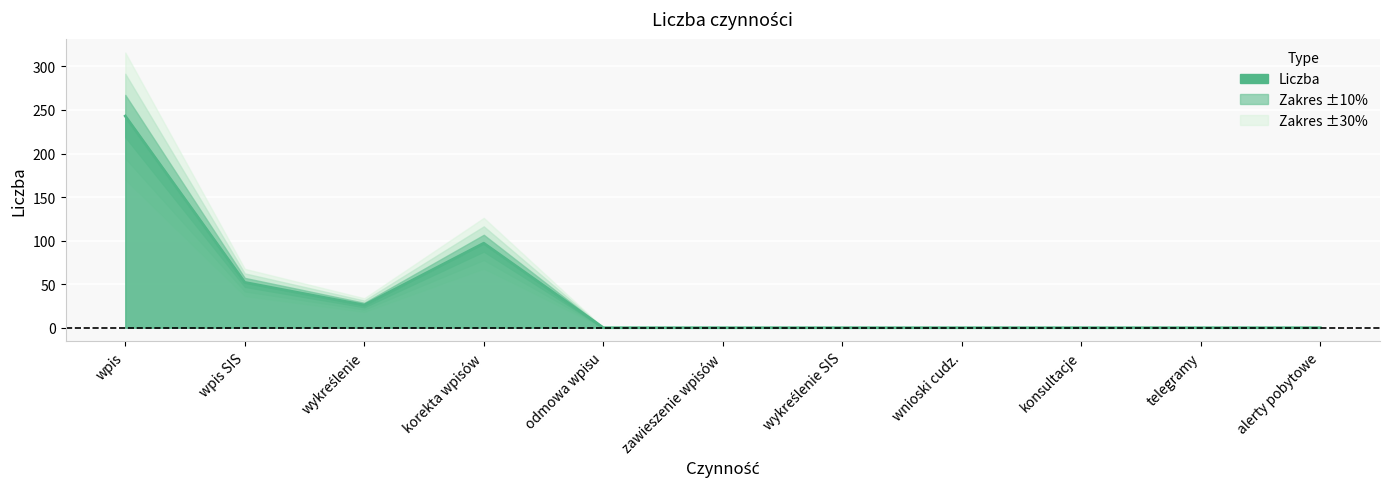

What is the value of the 1st point from the left?

243